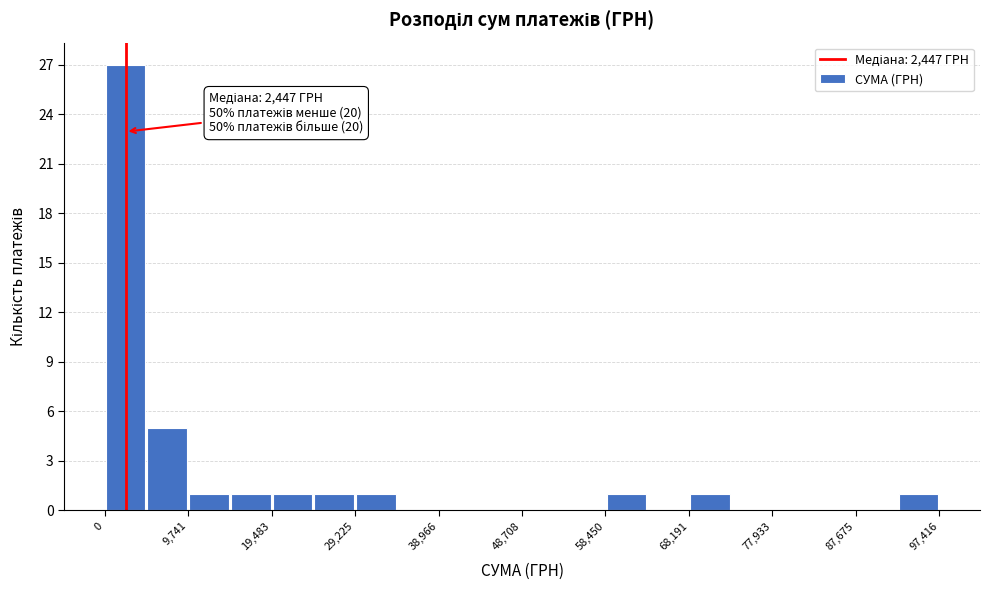

Which range on the x-axis has the tallest bar?

0 to 5000